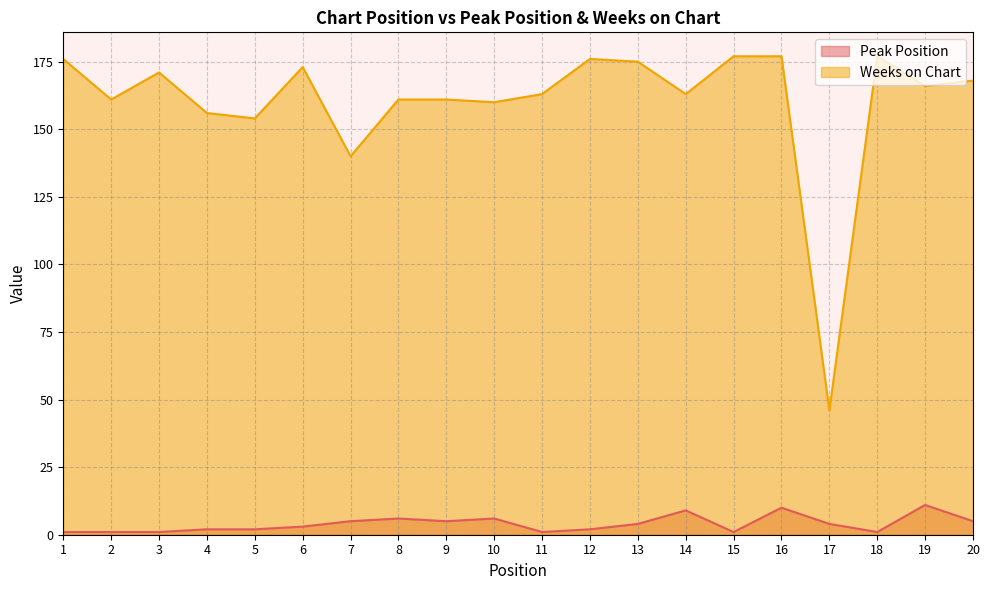

How many interior local valleys does the Peak Position series have?

4